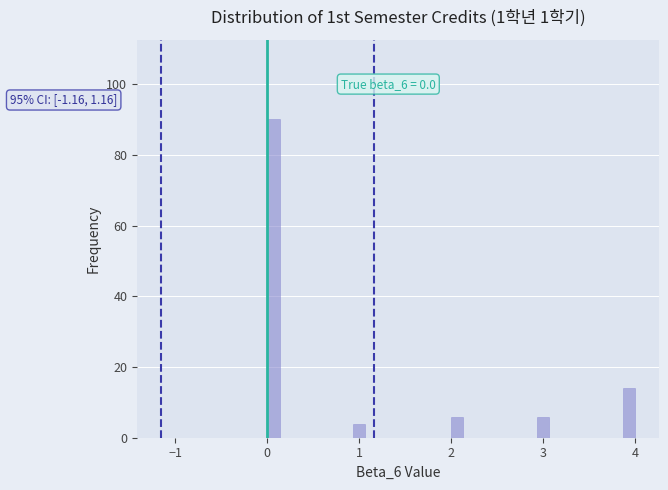

Read against the x-axis, roughly where is the centre of the tallest bar?

0.1